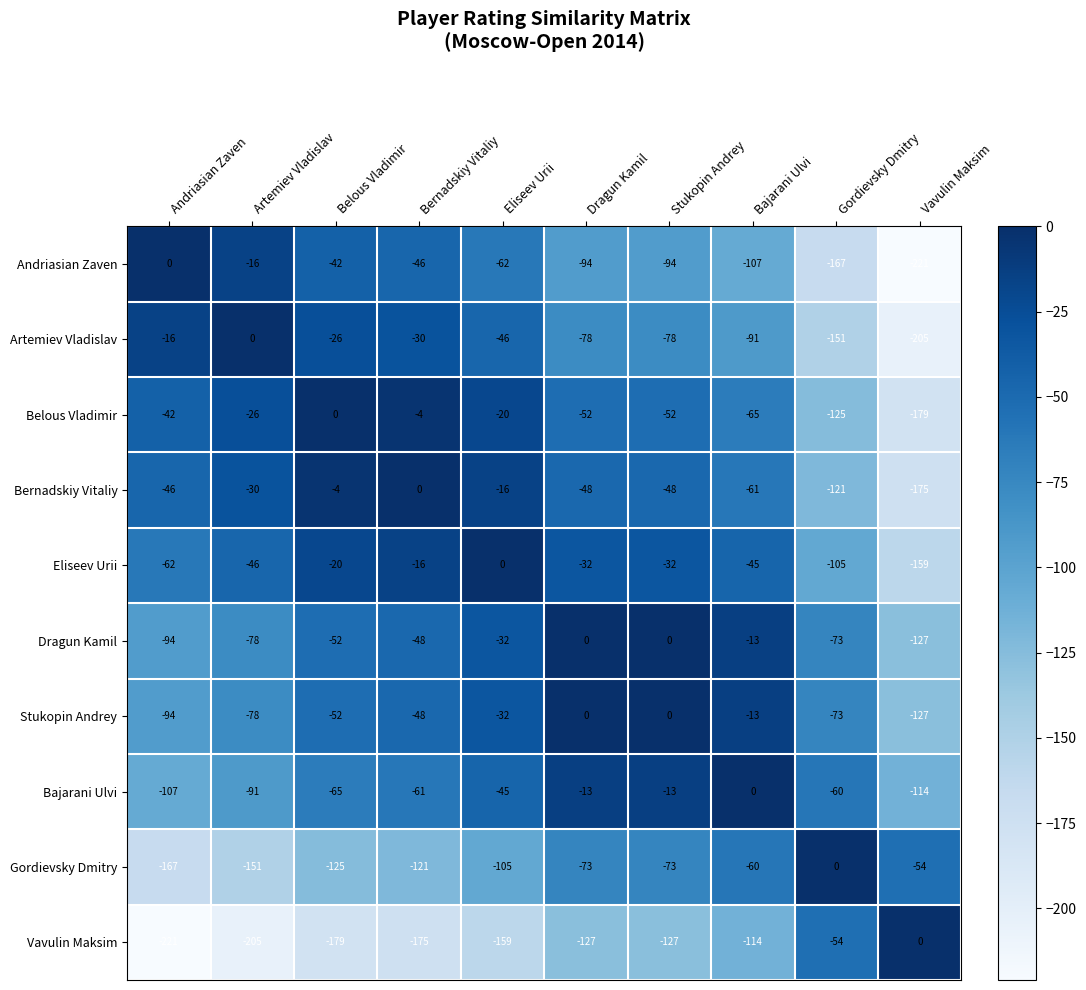

Is the value of Bajarani Ulvi at Stukopin Andrey greater than the value of Andriasian Zaven at Eliseev Urii?

Yes